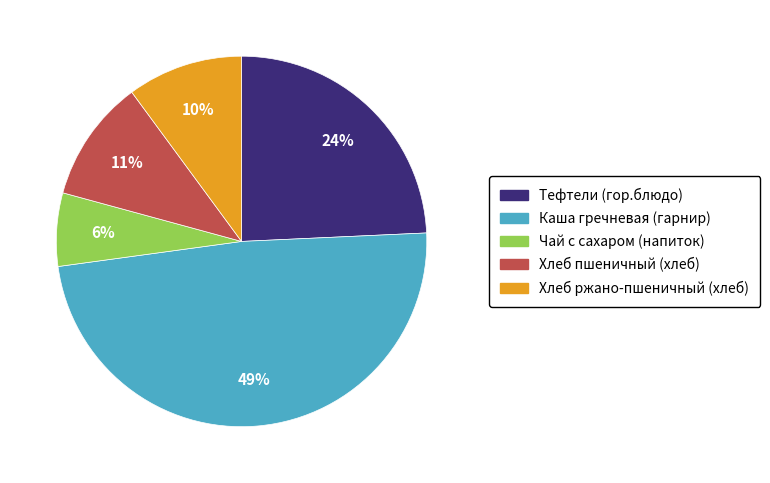

The Хлеб ржано-пшеничный (хлеб) slice represents 1% of the pie. True or false?

False